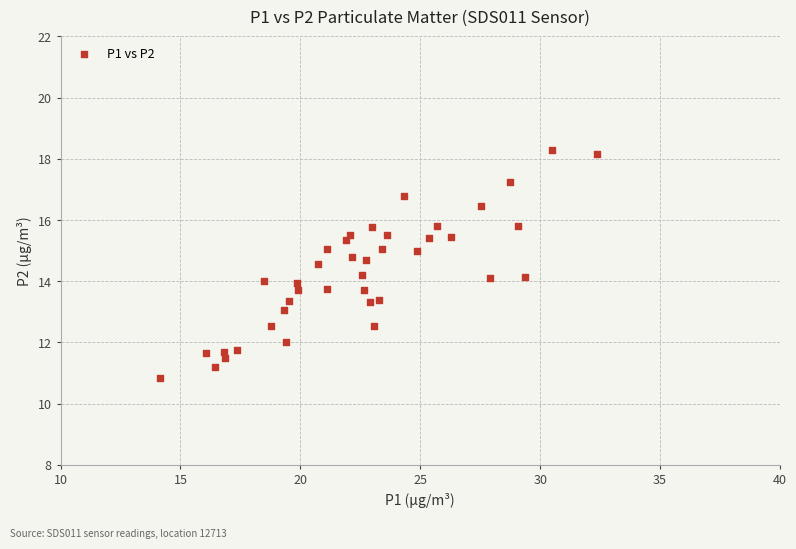

What is the range of X values (max minus min)?

18.2